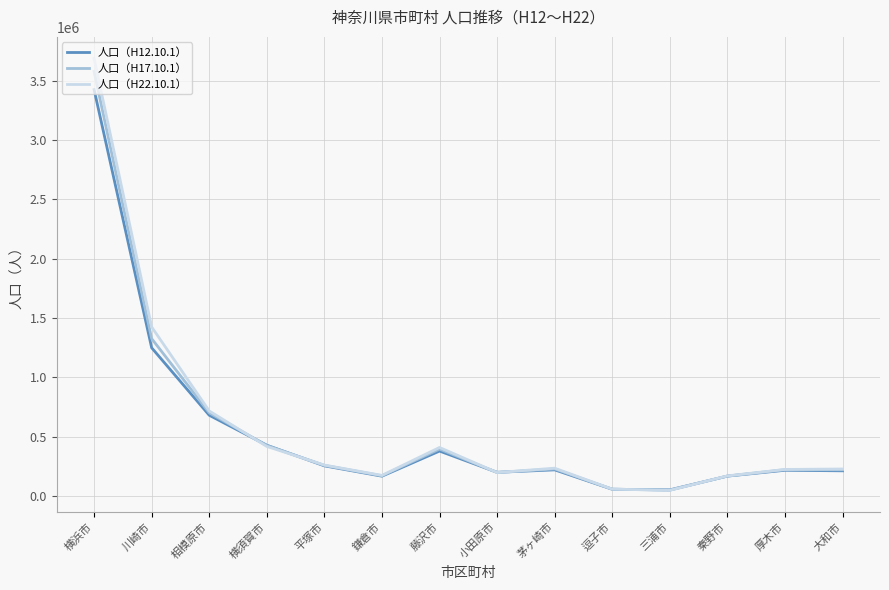

Where is 人口（H22.10.1） nearest to the value 1868562?

川崎市